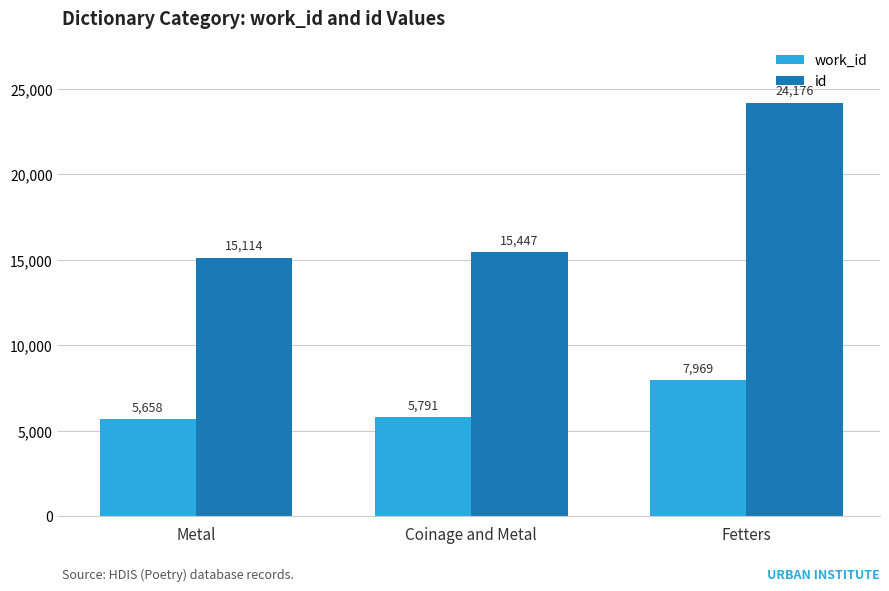

Count the number of data series in this chart.

2